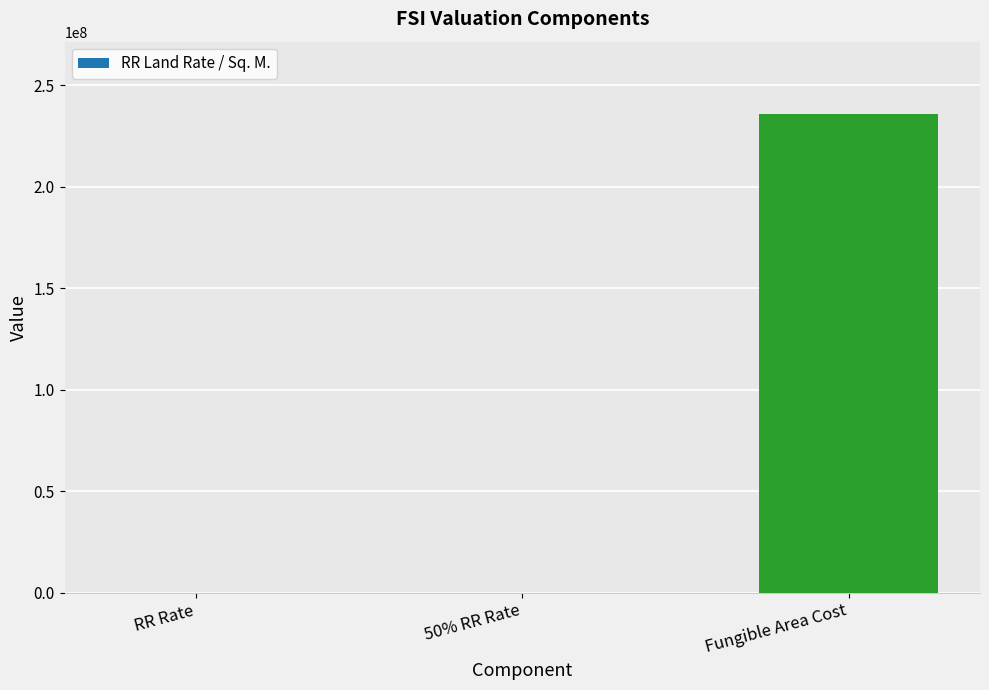

At which label is the value closest to 118037646?

RR Rate